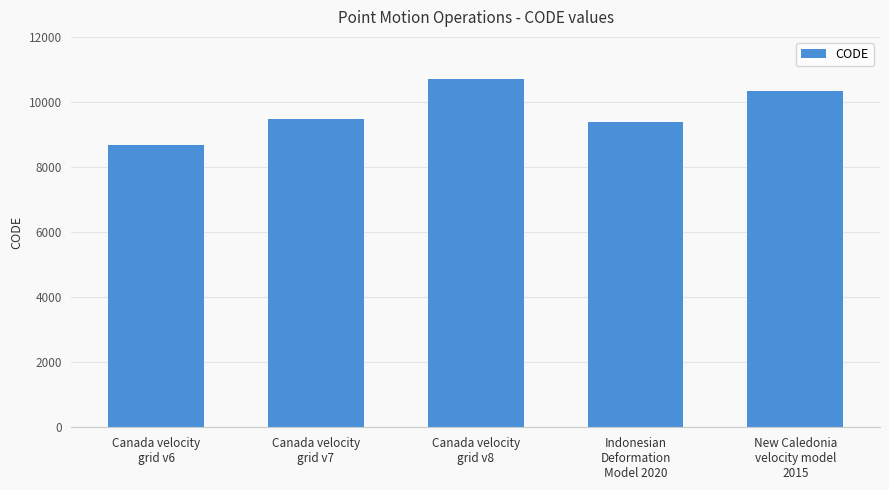

Count the number of data series in this chart.

1